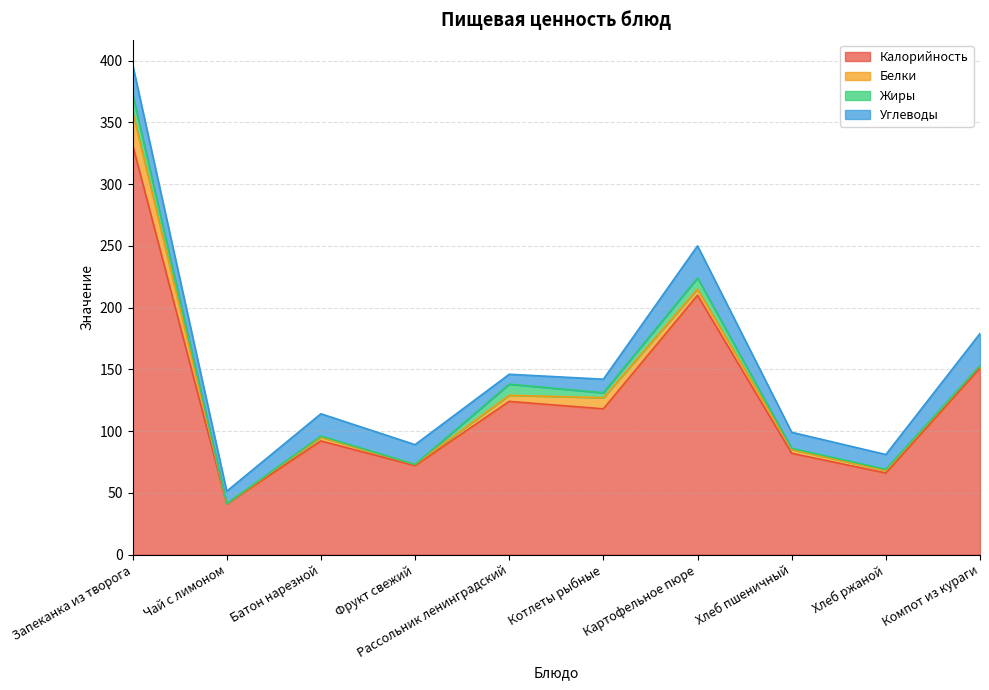

What is the difference between the maximum and second lowest values in the Белки series?

26.0